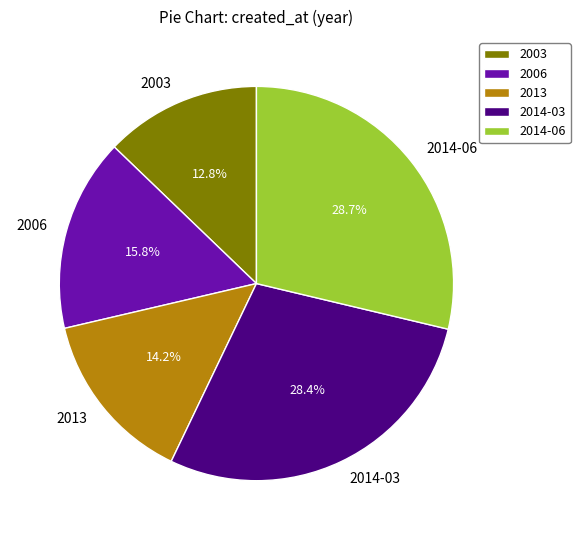

Which slice is the smallest?

2003